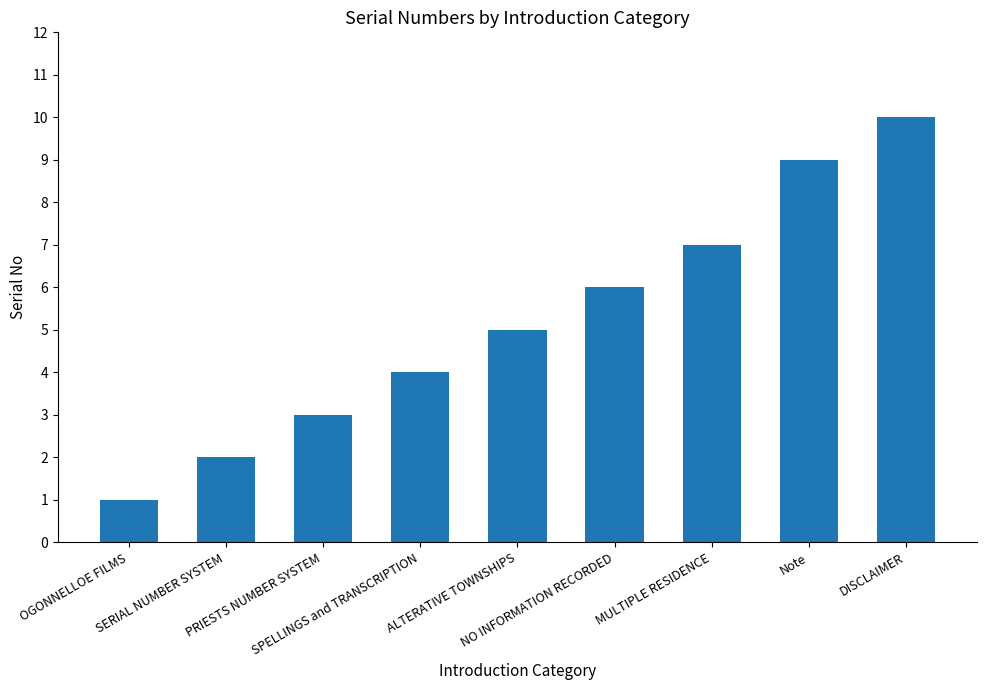

What is the difference between the maximum and minimum values?

9